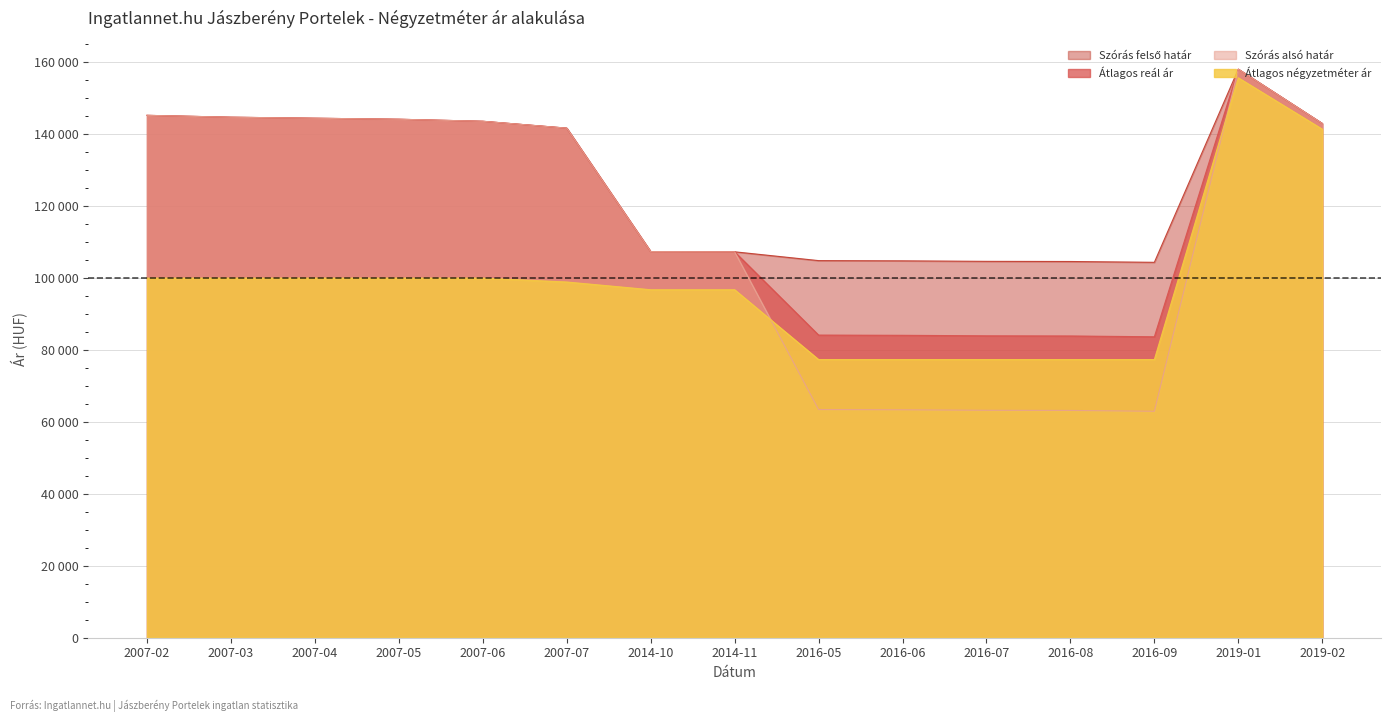

Does the chart display data point markers on the line(s)?

No